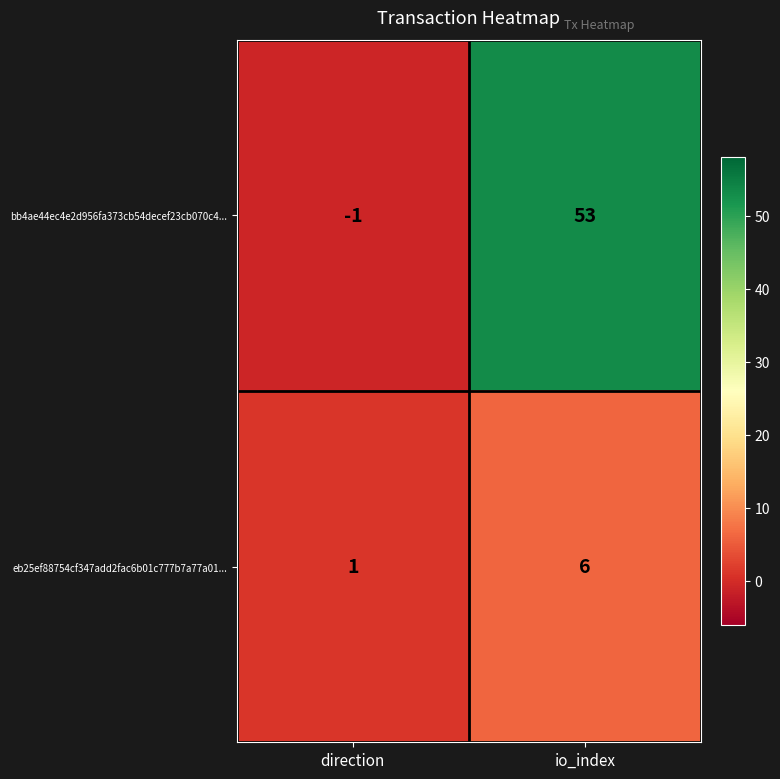

What is the difference between the maximum and minimum values in the eb25ef88754cf347add2fac6b01c777b7a77a01... series?

5